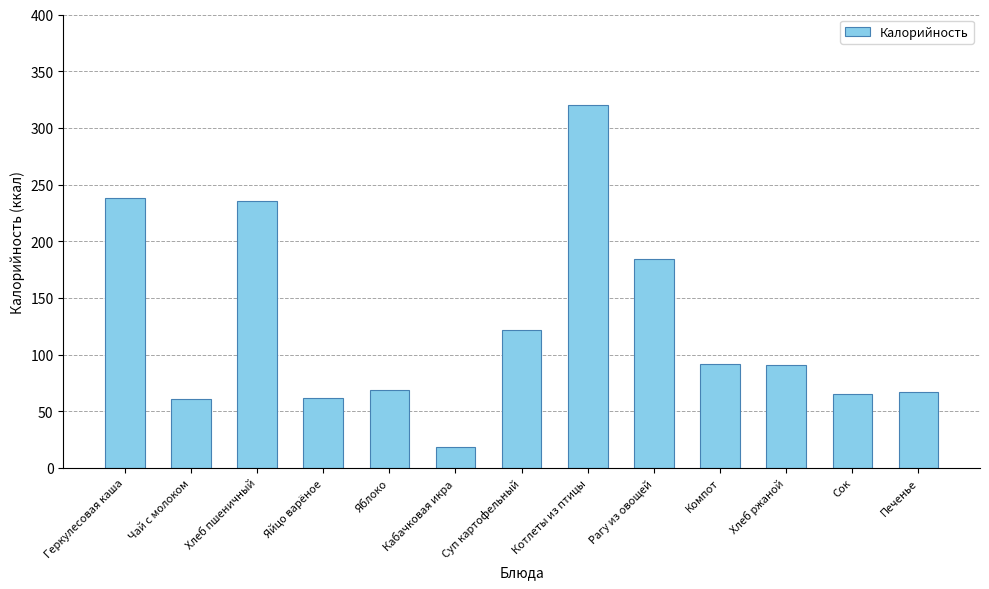

What is the minimum value shown in the chart?

18.4